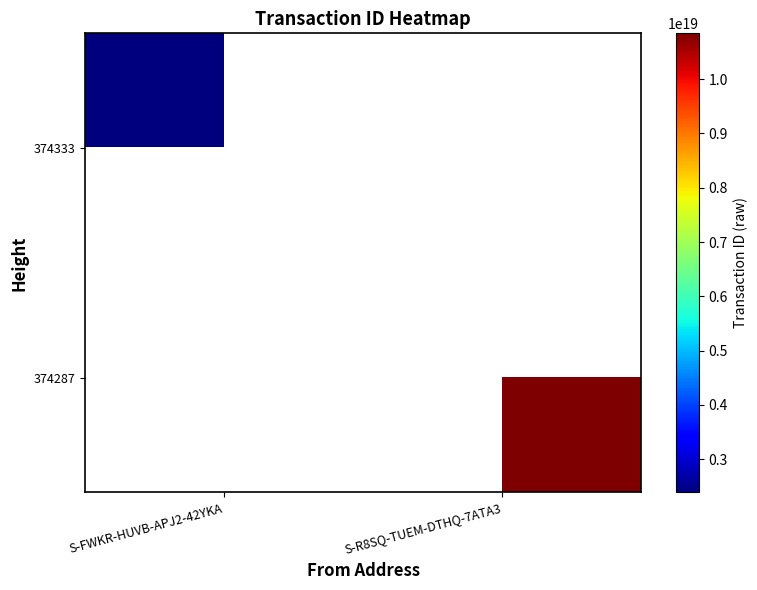

Rank the series at S-R8SQ-TUEM-DTHQ-7ATA3 from highest to lowest value.

374333, 374287